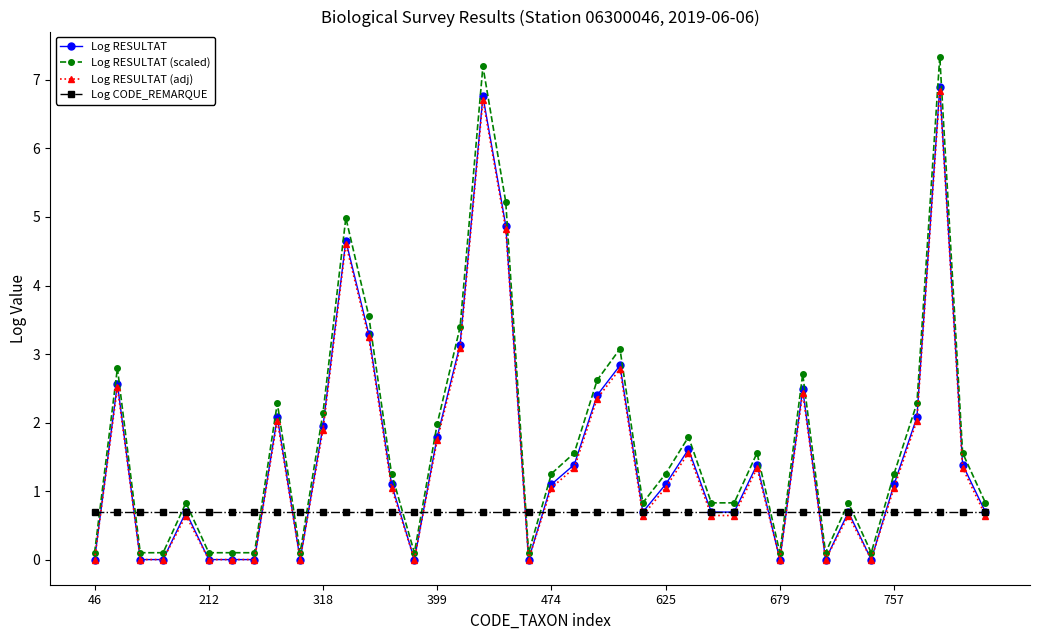

What is the value of the Log RESULTAT (adj) point at the 25th from the left?

0.6